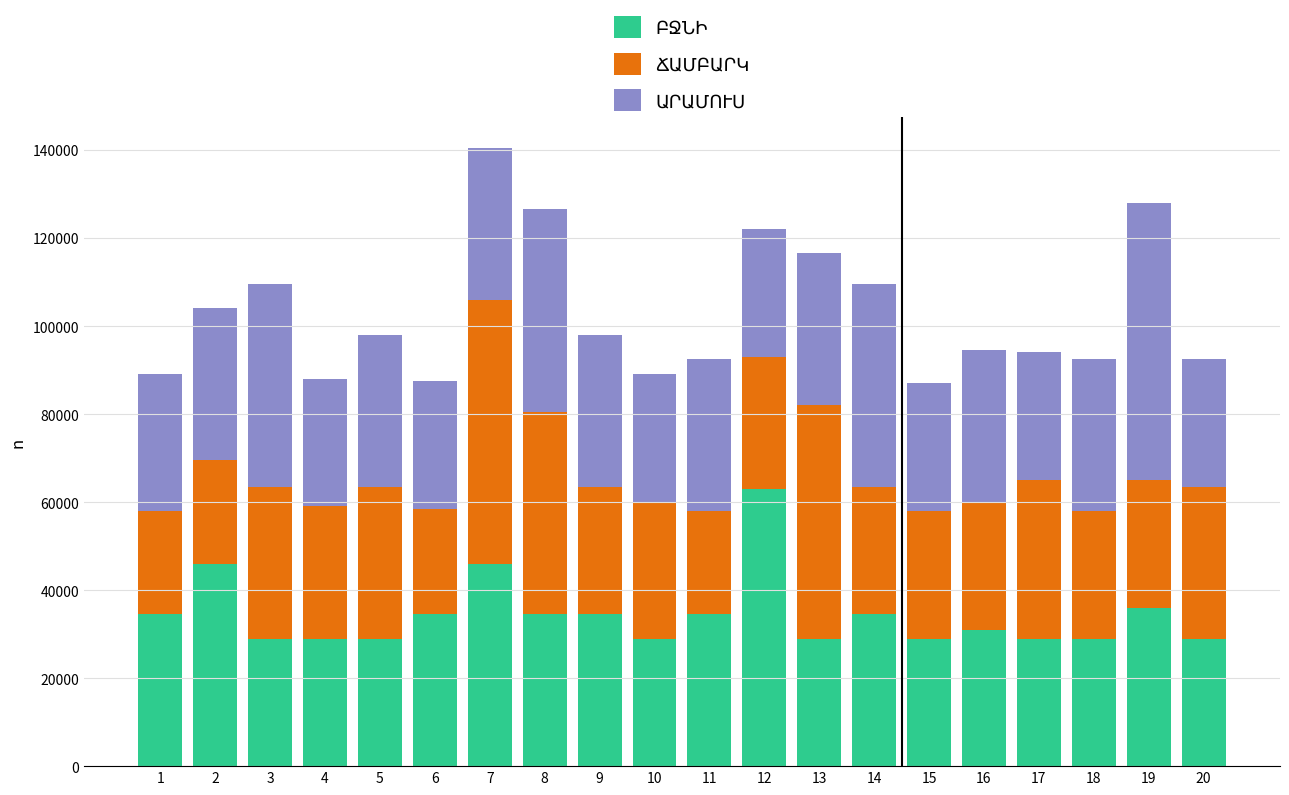

What is the total value across all series at 4?

88000